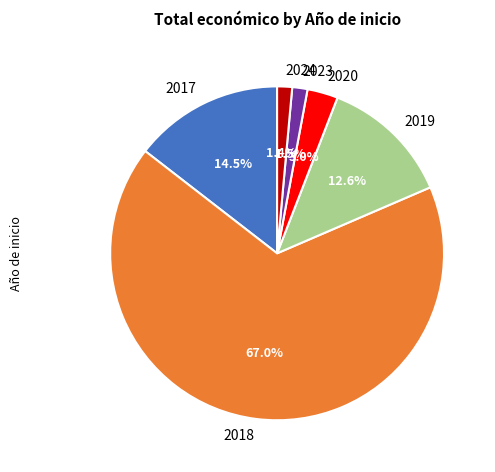

The 2018 slice represents 20% of the pie. True or false?

False